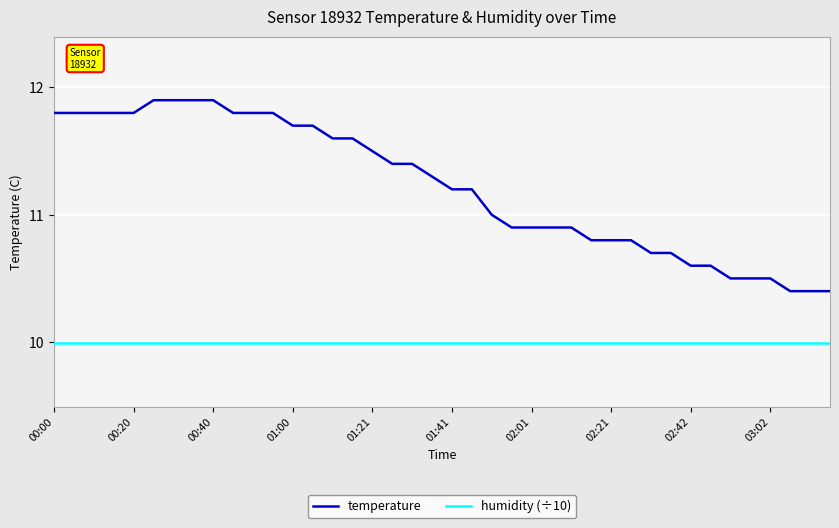

What is the difference between the maximum and minimum values in the temperature series?

1.5